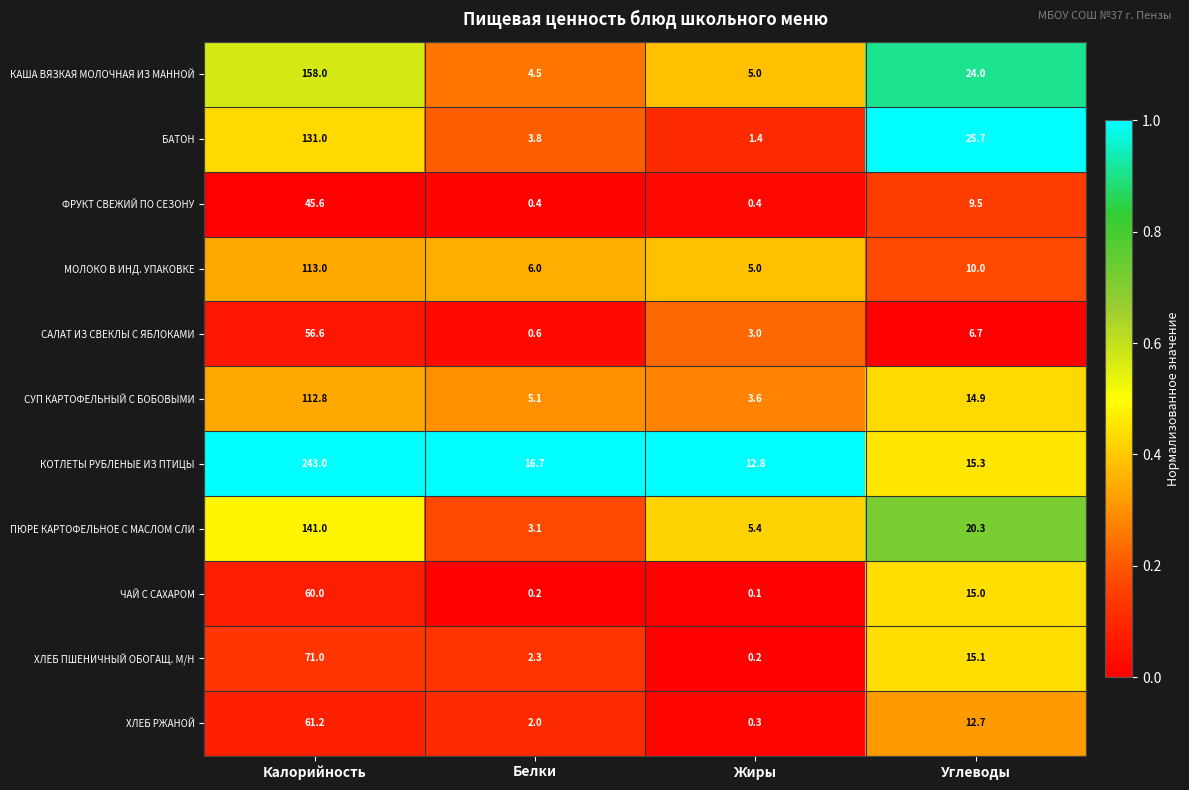

List the series in order of their peak value, lowest first.

ФРУКТ СВЕЖИЙ ПО СЕЗОНУ, САЛАТ ИЗ СВЕКЛЫ С ЯБЛОКАМИ, ЧАЙ С САХАРОМ, ХЛЕБ РЖАНОЙ, ХЛЕБ ПШЕНИЧНЫЙ ОБОГАЩ. М/Н, СУП КАРТОФЕЛЬНЫЙ С БОБОВЫМИ, МОЛОКО В ИНД. УПАКОВКЕ, БАТОН, ПЮРЕ КАРТОФЕЛЬНОЕ С МАСЛОМ СЛИ, КАША ВЯЗКАЯ МОЛОЧНАЯ ИЗ МАННОЙ, КОТЛЕТЫ РУБЛЕНЫЕ ИЗ ПТИЦЫ